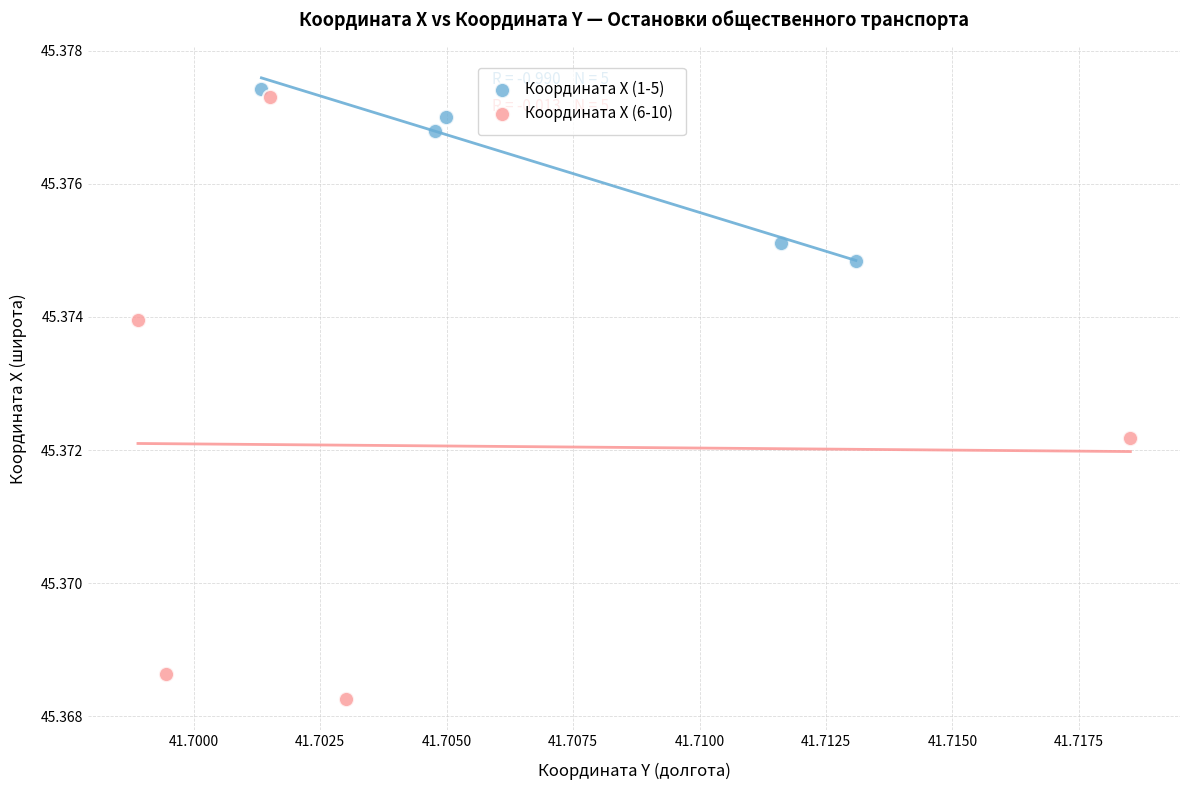

Which series contains the highest Y value?

Координата X (1-5)